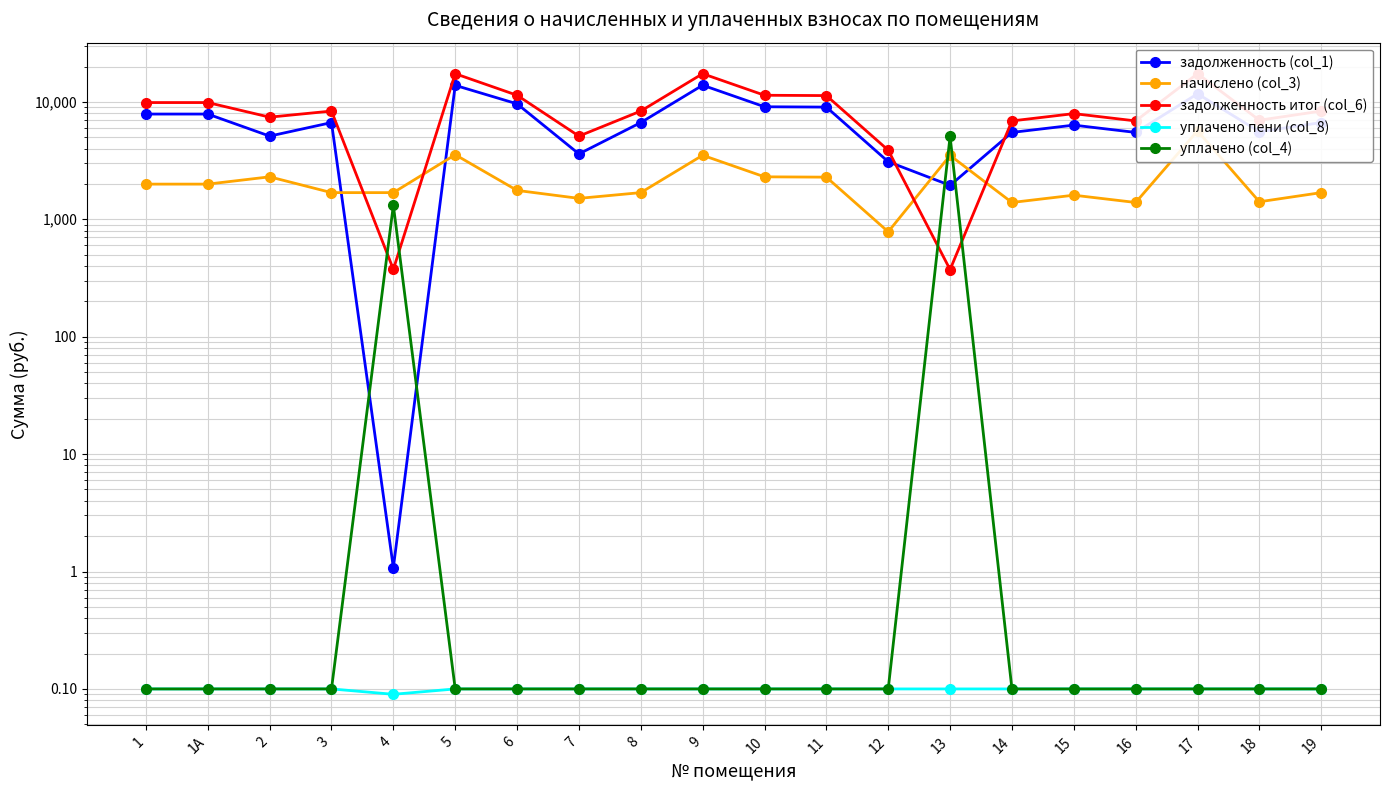

Reading left to right, extract all data points from this chart.

задолженность (col_1): 7872.0	7872.0	5108.6	6662.4	1.1	13824.0	9619.2	3601.5	6662.4	13862.4	9081.6	9024.0	3091.2	1944.4	5491.2	6336.0	5491.2	11712.0	5568.0	6662.4
начислено (col_3): 1992.6	1992.6	2298.8	1686.4	1686.4	3547.3	1761.2	1506.6	1686.4	3508.9	2298.8	2284.2	782.5	3499.2	1390.0	1603.8	1390.0	5659.3	1409.4	1686.4
задолженность итог (col_6): 9864.6	9864.6	7407.4	8348.8	374.6	17371.3	11380.4	5108.1	8348.8	17371.3	11380.4	11308.2	3873.7	372.6	6881.2	7939.8	6881.2	17371.3	6977.4	8348.8
уплачено пени (col_8): 0.1	0.1	0.1	0.1	0.1	0.1	0.1	0.1	0.1	0.1	0.1	0.1	0.1	0.1	0.1	0.1	0.1	0.1	0.1	0.1
уплачено (col_4): 0.1	0.1	0.1	0.1	1312.9	0.1	0.1	0.1	0.1	0.1	0.1	0.1	0.1	5071.0	0.1	0.1	0.1	0.1	0.1	0.1